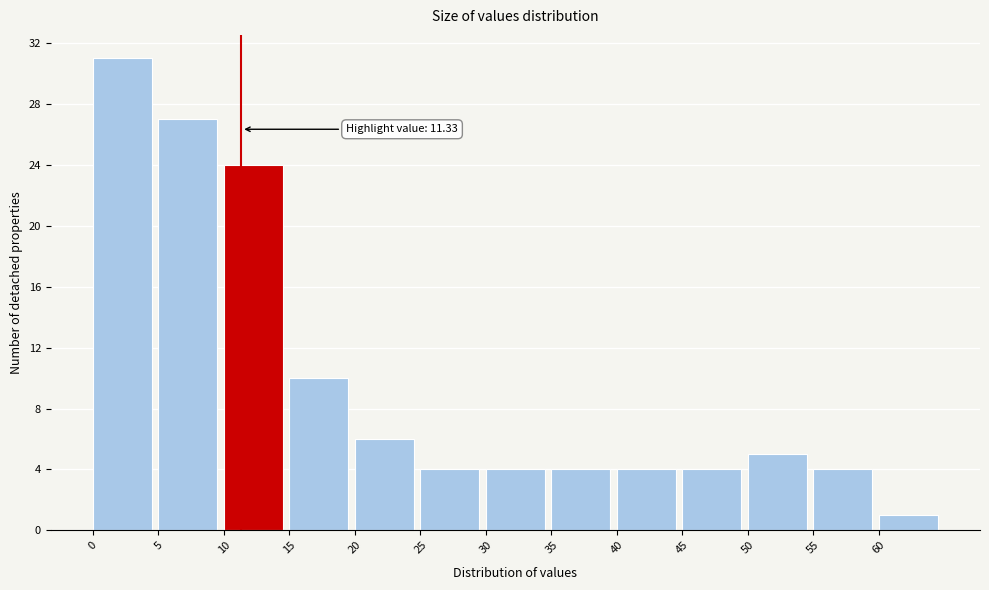

Which range on the x-axis has the tallest bar?

0 to 5